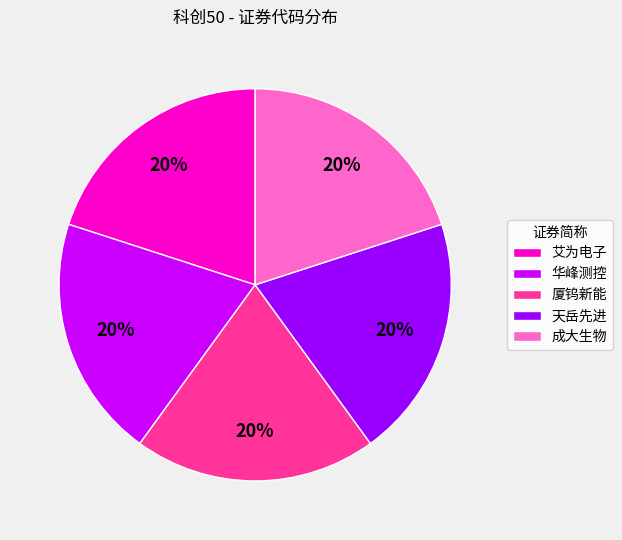

Is the sum of 艾为电子 and 天岳先进 greater than half?

No